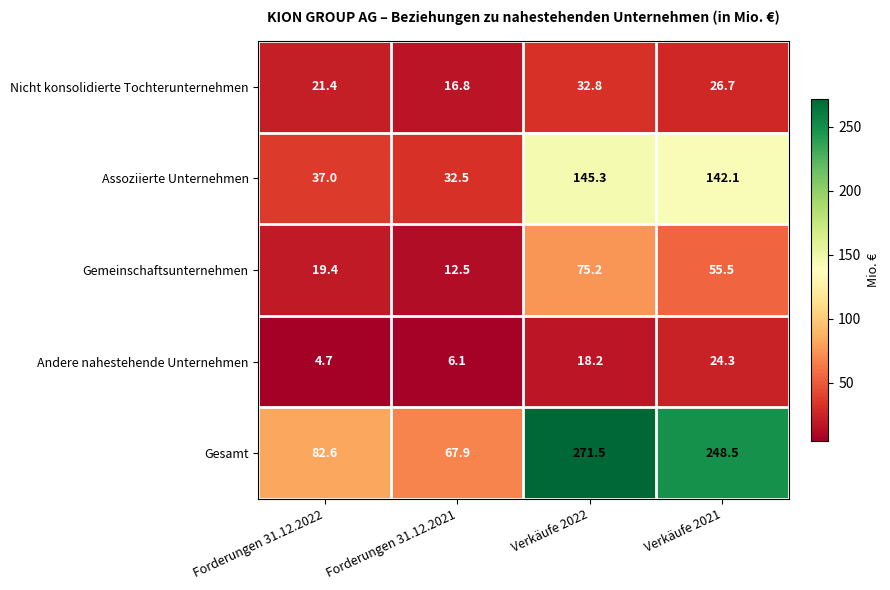

Is it true that Andere nahestehende Unternehmen equals 24.3 at Verkäufe 2021?

True